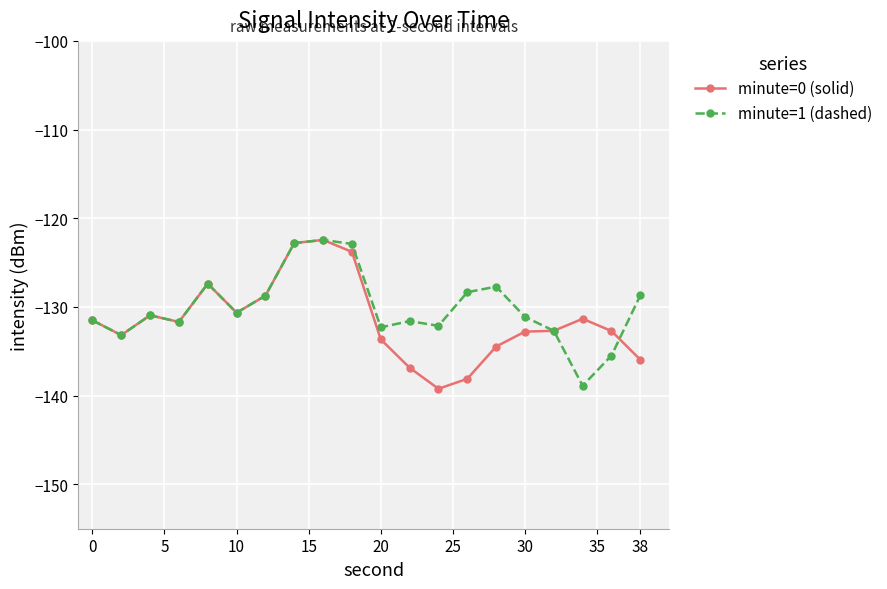

In minute=1 (dashed), how many points are higher than both neighbors (excluding endpoints)?

5